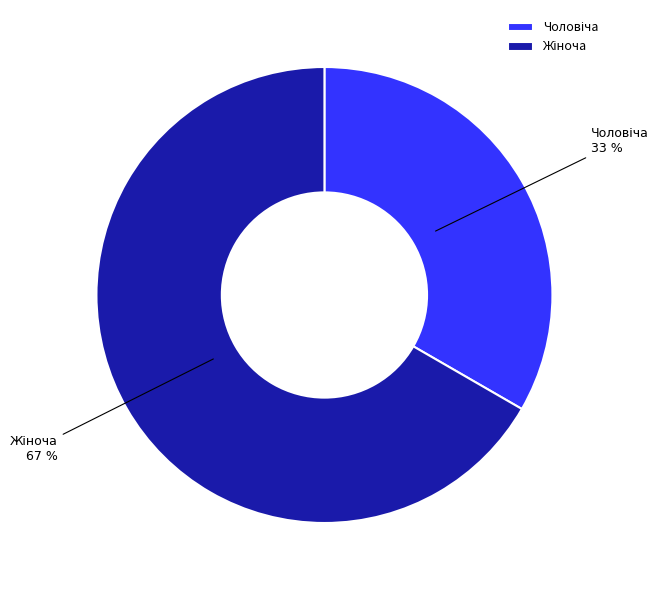

To the nearest percent, what is the average slice percentage?

50%